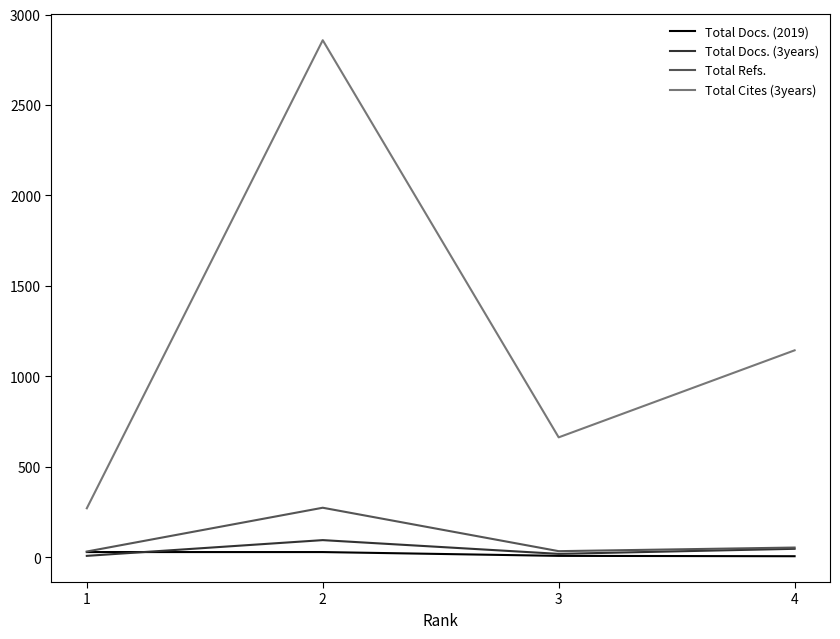

Is this an area chart (filled region under the line)?

No